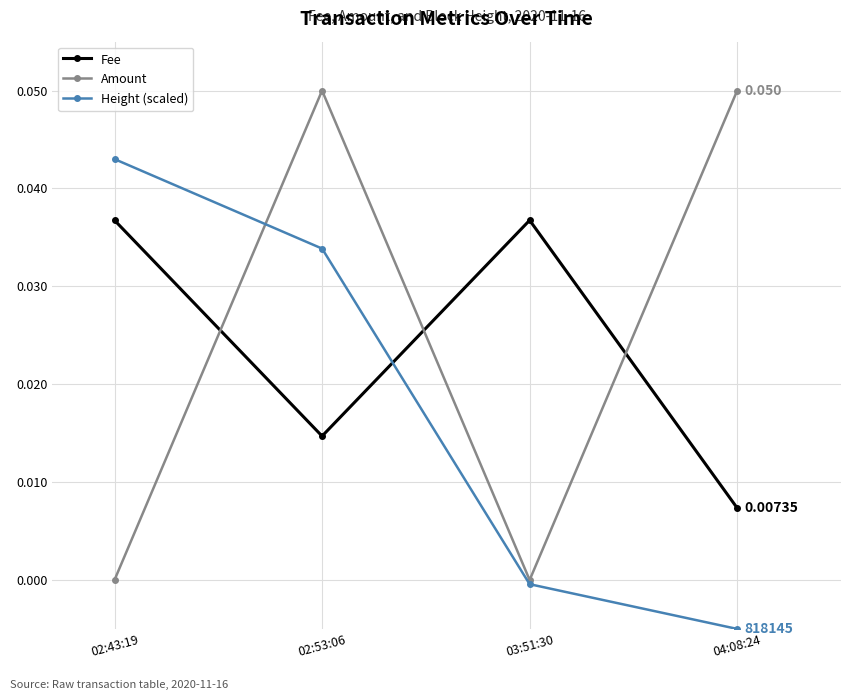

Is the value of Amount at 04:08:24 greater than the value of Fee at 02:43:19?

Yes